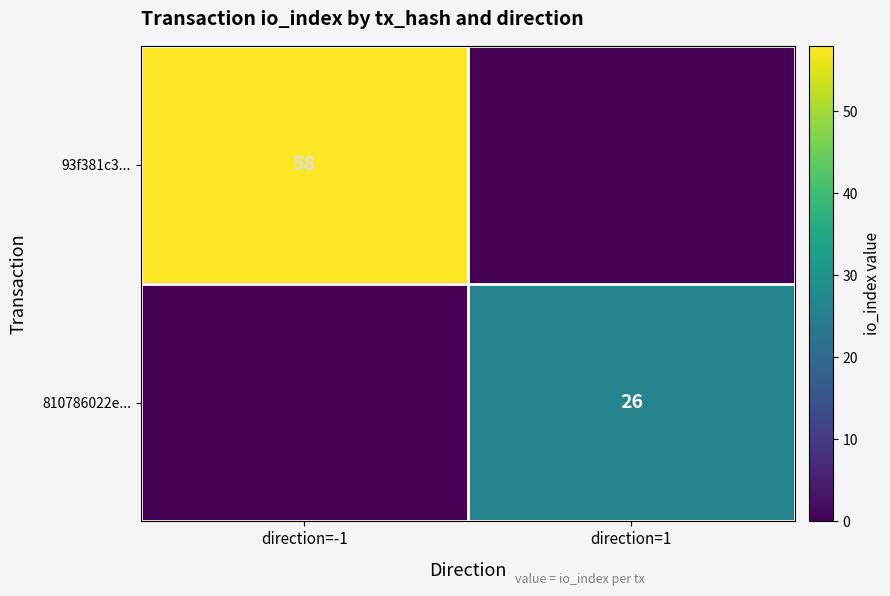

The 93f381c3... series shows 30 at direction=-1. True or false?

False